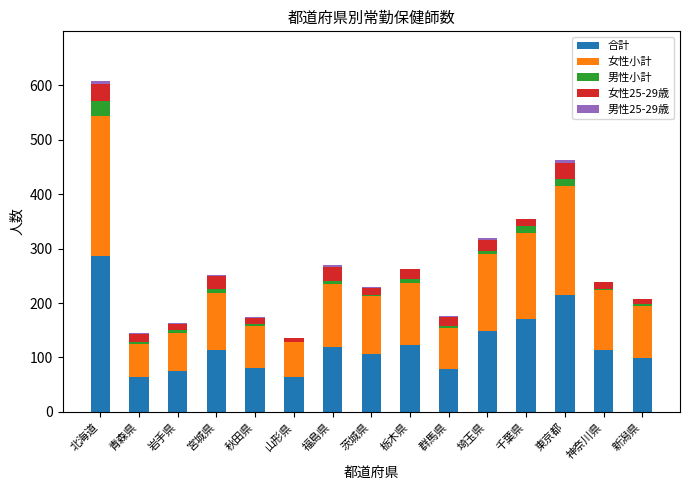

Count the number of data series in this chart.

5